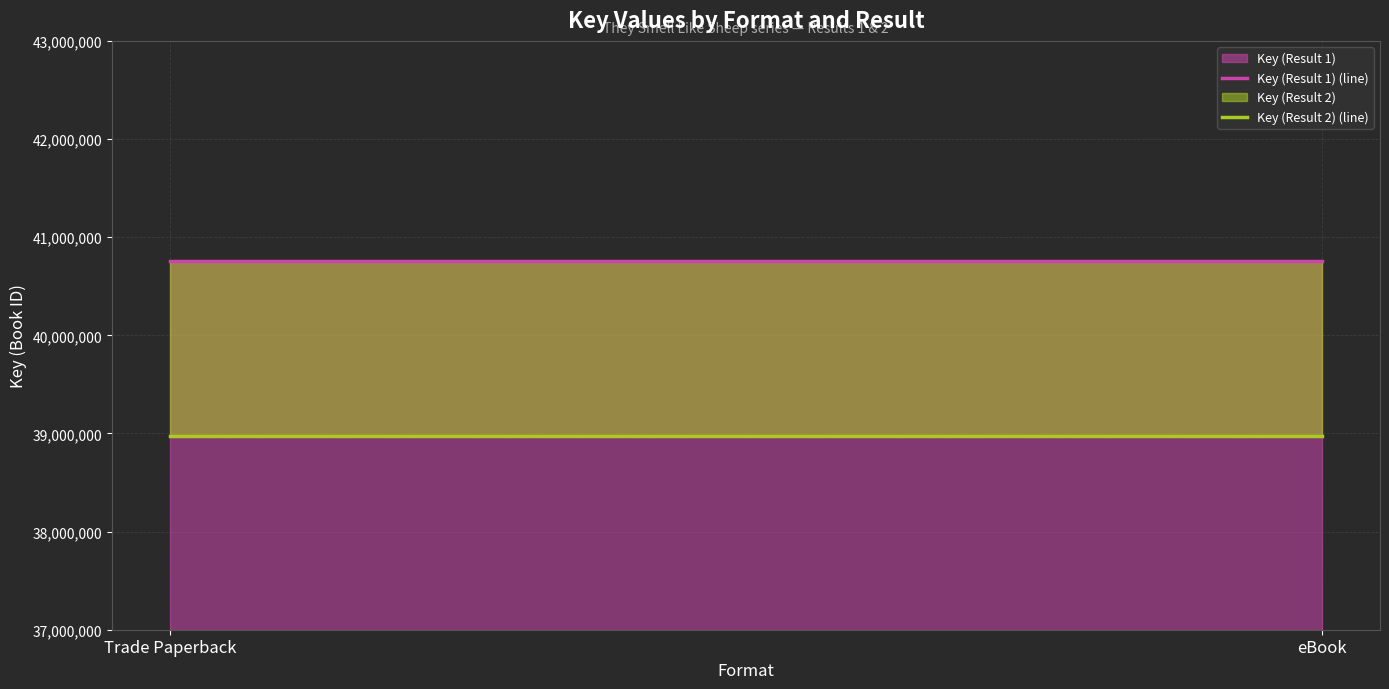

Between Trade Paperback and eBook, which series saw the biggest shift?

Key (Result 1) (line)